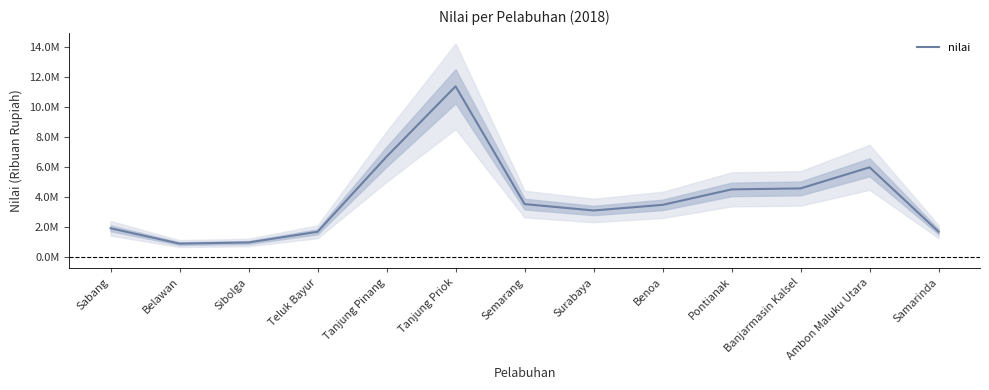

Where is the first local minimum?

Belawan